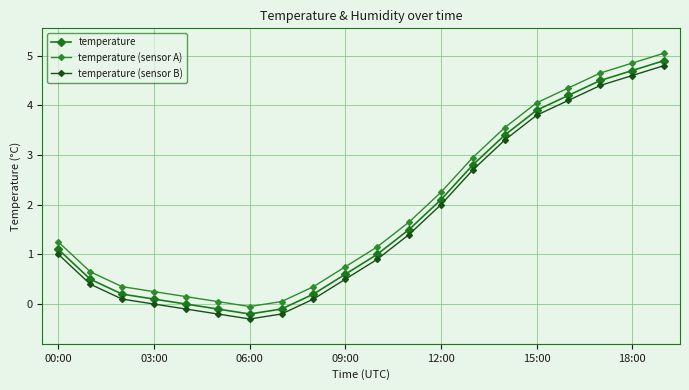

Count the number of data series in this chart.

3